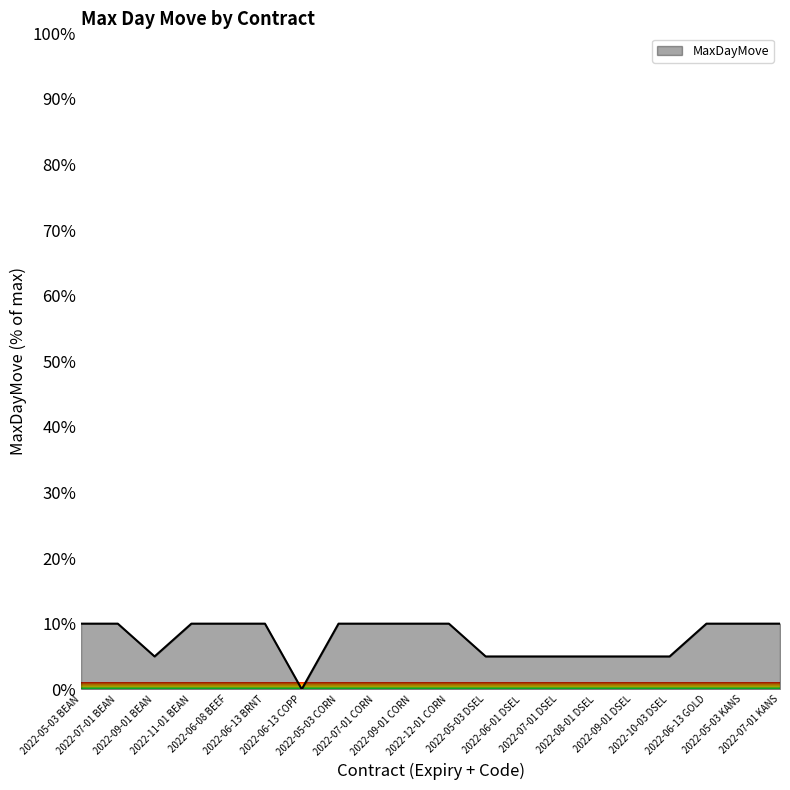

The chart shows a value of 10.0 at 2022-05-03 CORN. True or false?

True